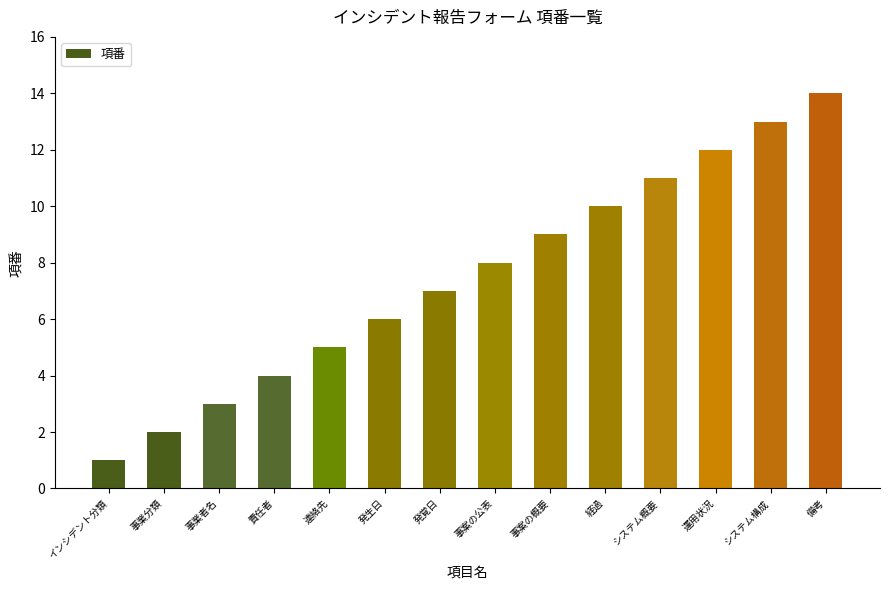

The value at システム構成 is 6. True or false?

False